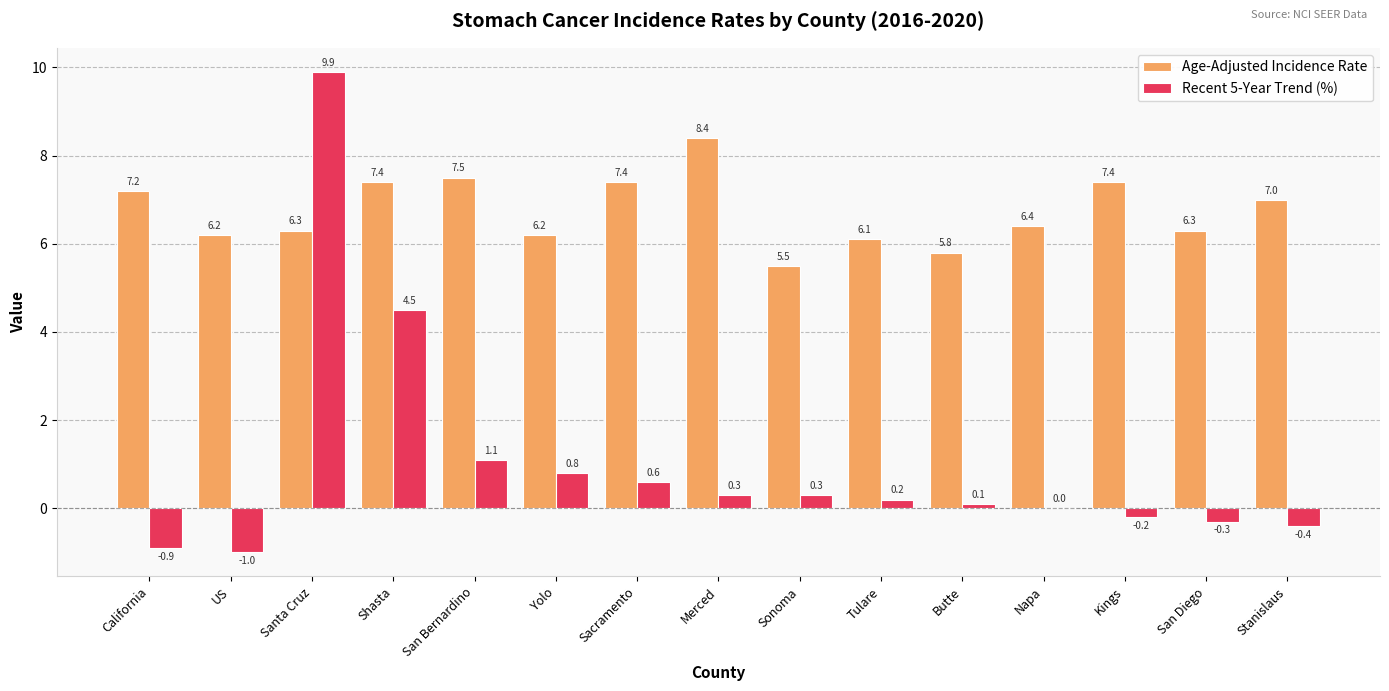

Reading right to left, extract all data points from this chart.

Age-Adjusted Incidence Rate: 7.0	6.3	7.4	6.4	5.8	6.1	5.5	8.4	7.4	6.2	7.5	7.4	6.3	6.2	7.2
Recent 5-Year Trend (%): -0.4	-0.3	-0.2	0.0	0.1	0.2	0.3	0.3	0.6	0.8	1.1	4.5	9.9	-1.0	-0.9